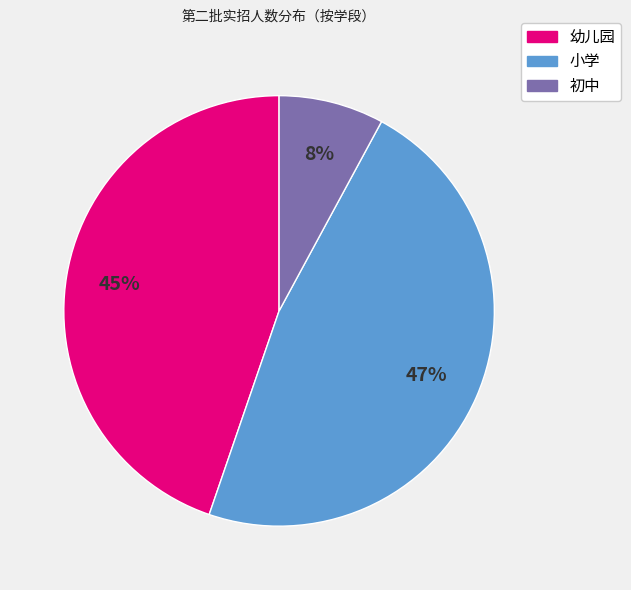

How many segments does this pie chart have?

3